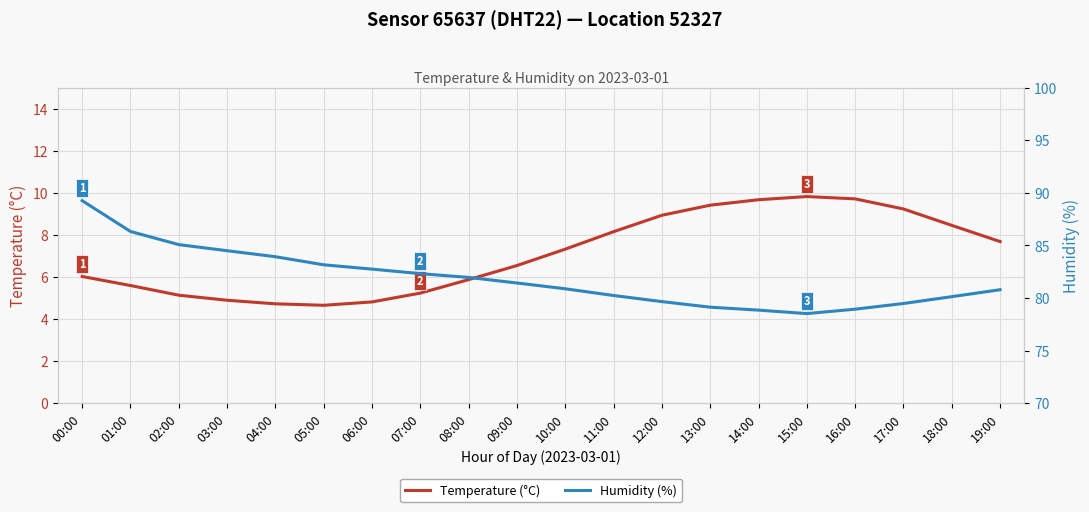

What is the label of the 20th point from the left?

19:00